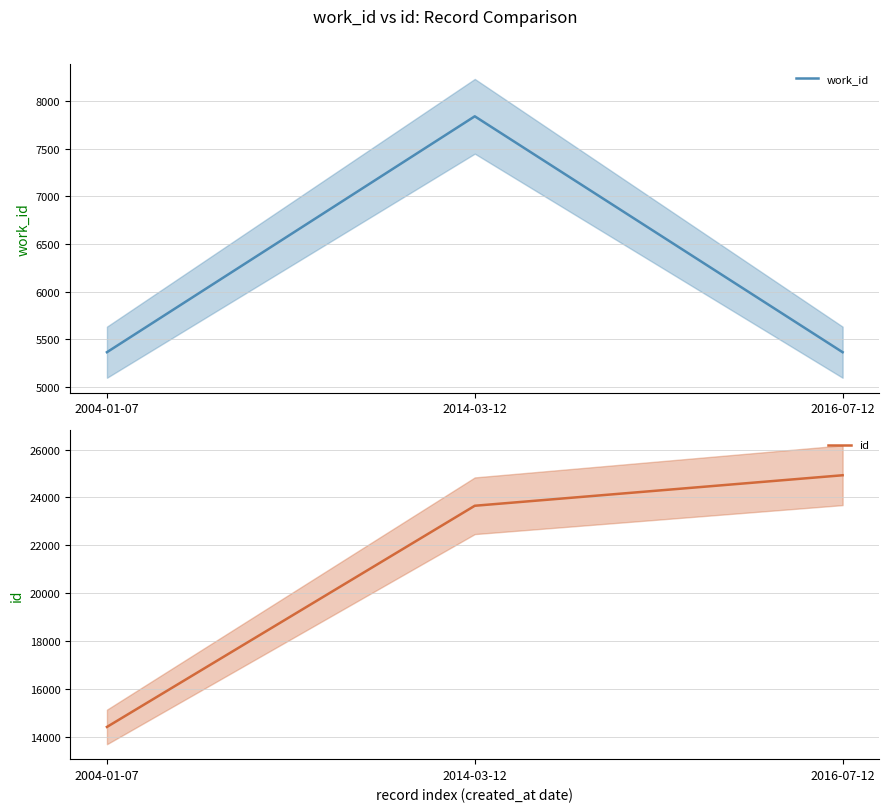

At which label is work_id closest to 6603?

2004-01-07